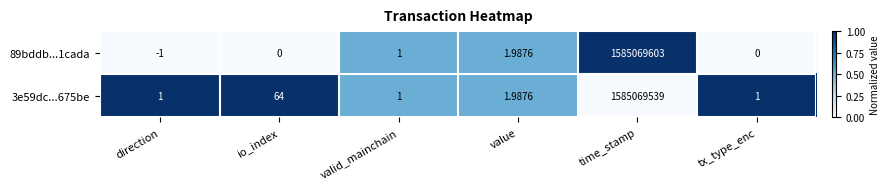

Is the value of 3e59dc...675be at io_index greater than the value of 89bddb...1cada at io_index?

Yes